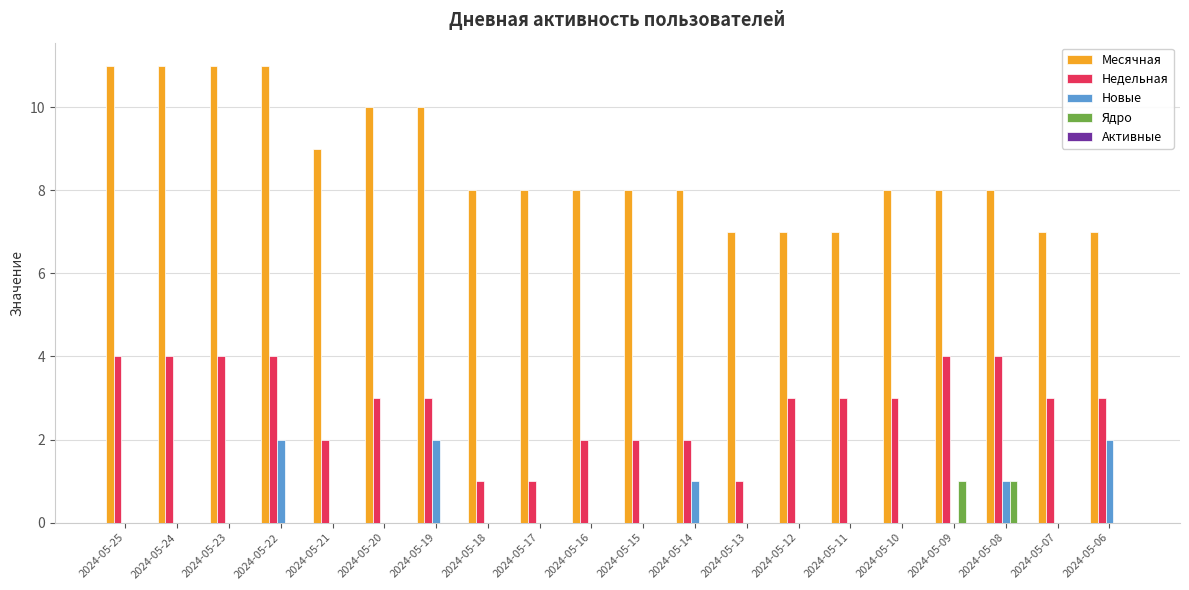

Is it true that Недельная equals 1 at 2024-05-07?

False